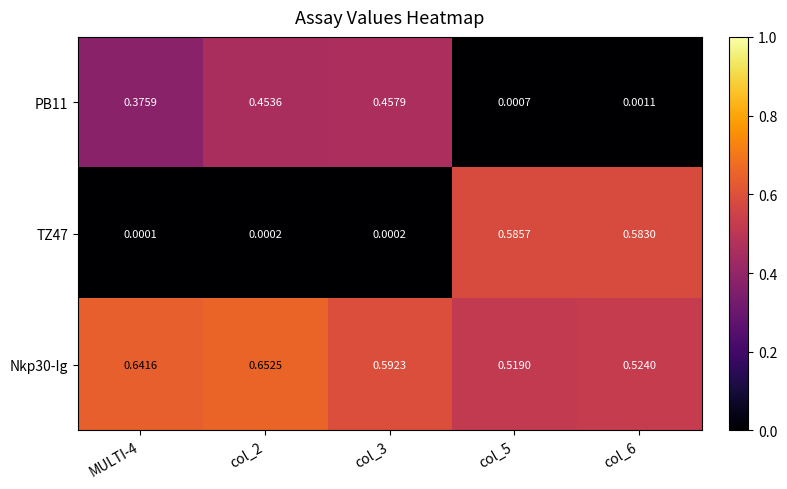

Is the value of TZ47 at col_6 greater than the value of PB11 at MULTI-4?

Yes